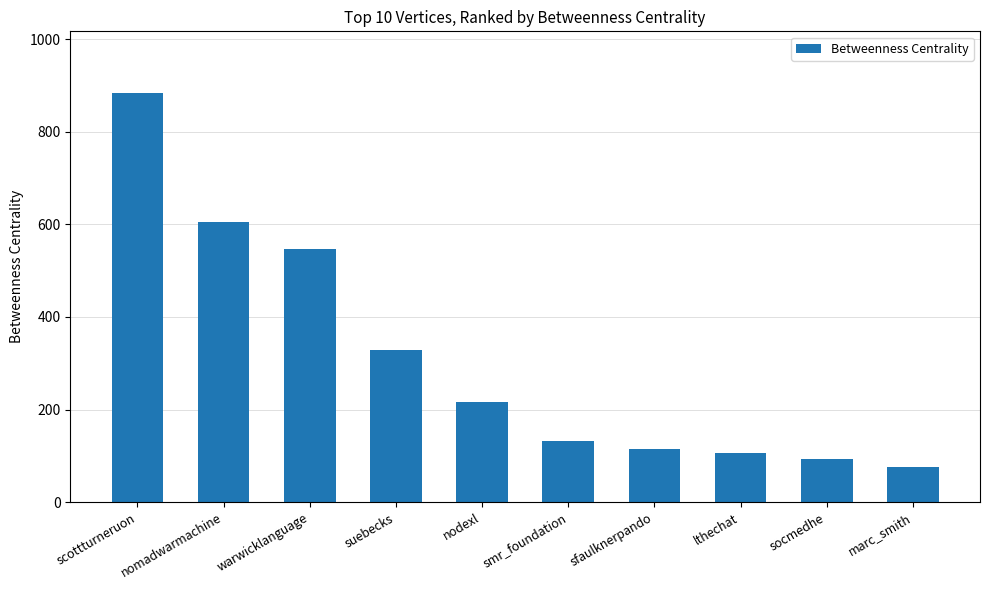

What is the minimum value shown in the chart?

75.7